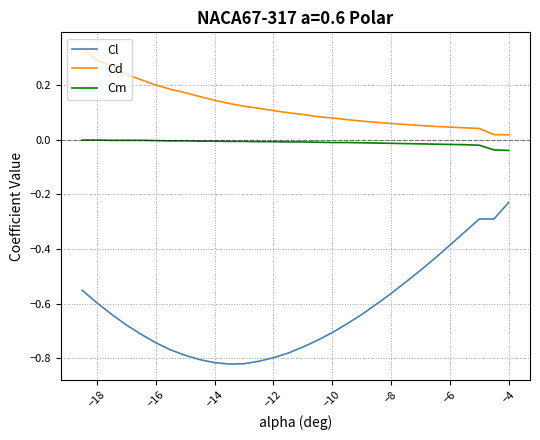

Which series has the largest total across all categories?

Cd